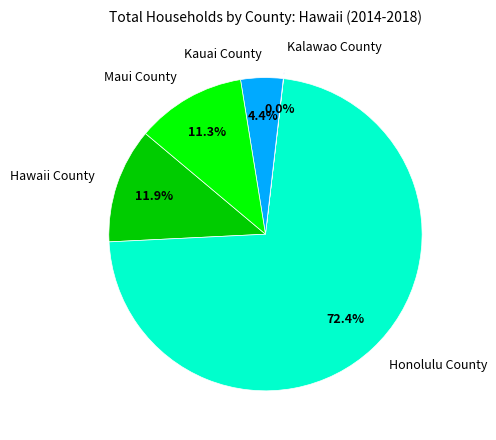

What is the majority slice?

Honolulu County